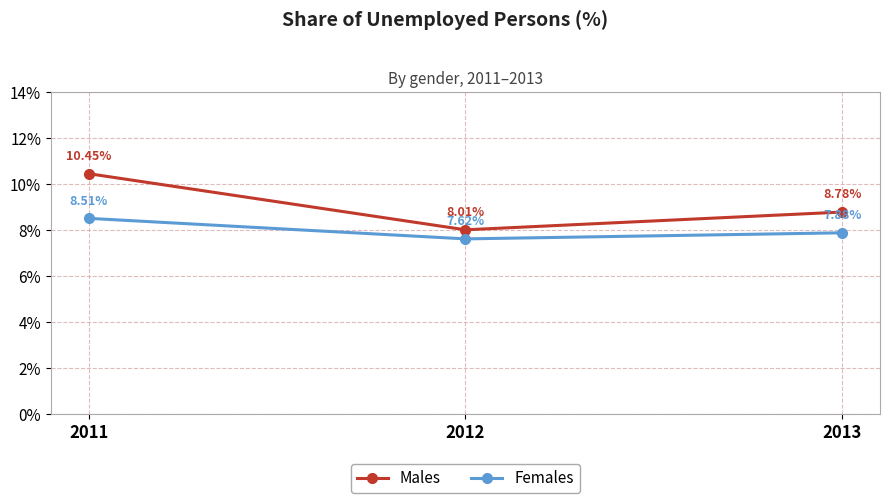

What is the difference between the highest and lowest values at 2013?

0.9